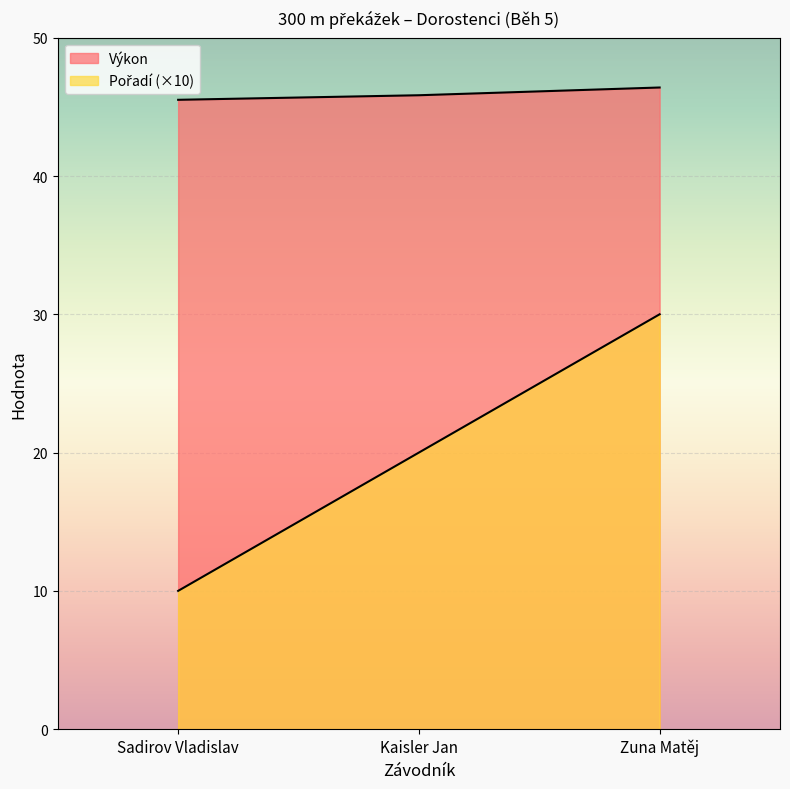

What position from the right is Sadirov Vladislav?

3